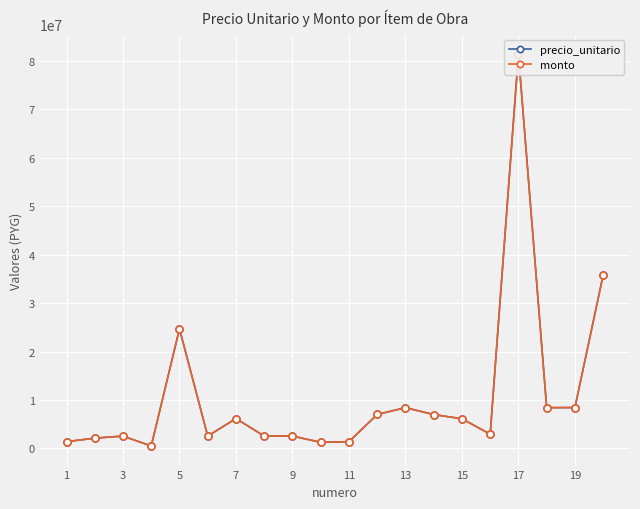

Where is the first local maximum for precio_unitario?

3